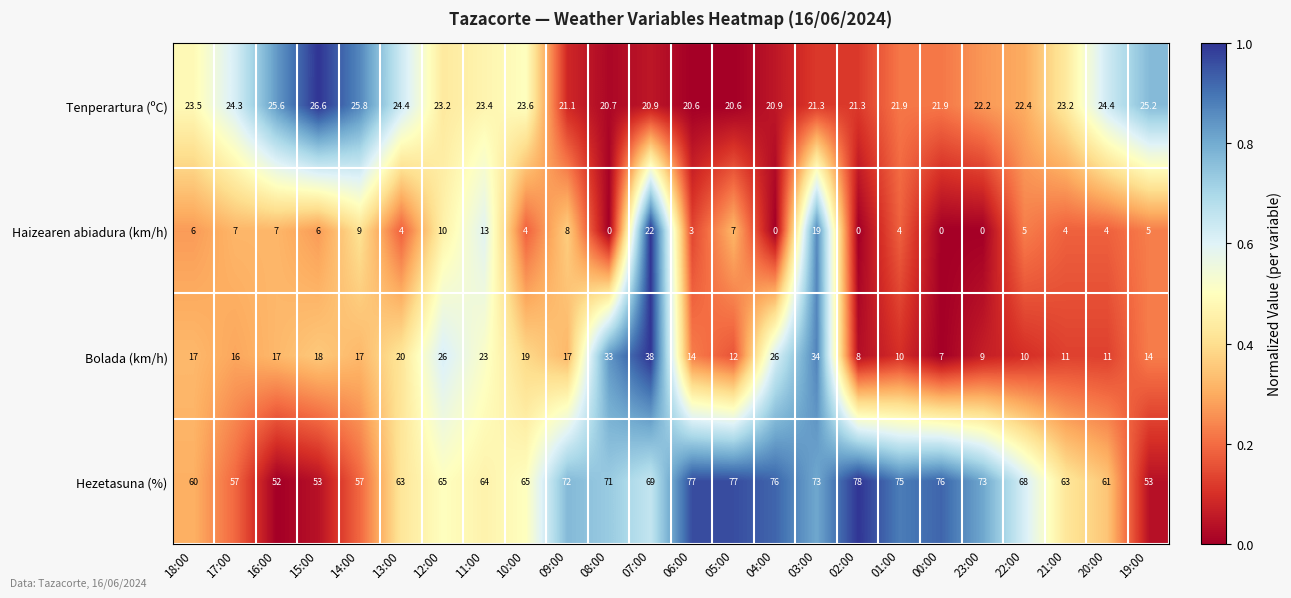

What is the maximum value for Bolada (km/h)?

38.0